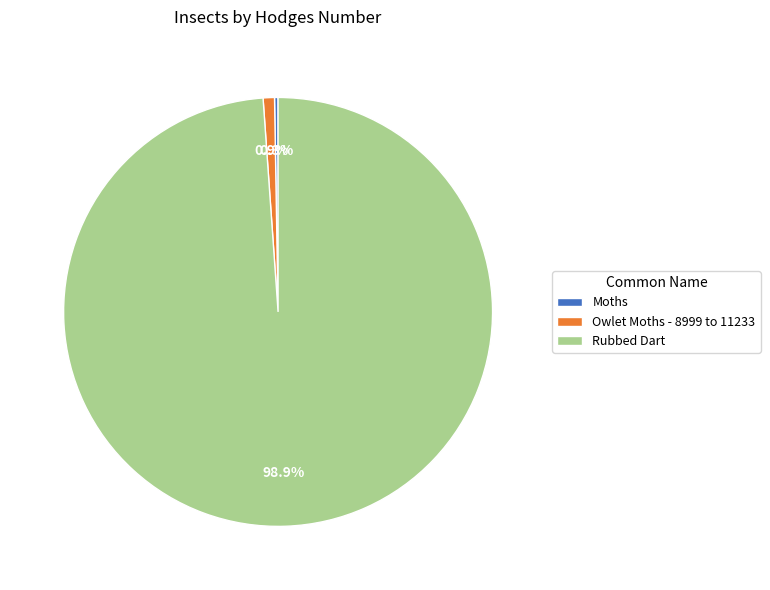

Which category has the biggest portion of the pie?

Rubbed Dart